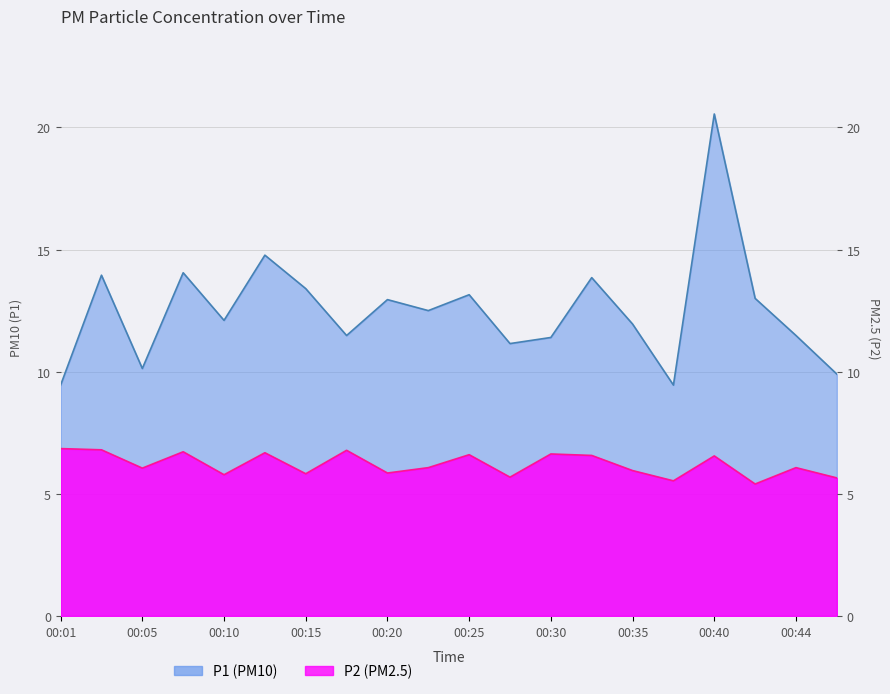

How many distinct data groups are displayed?

2